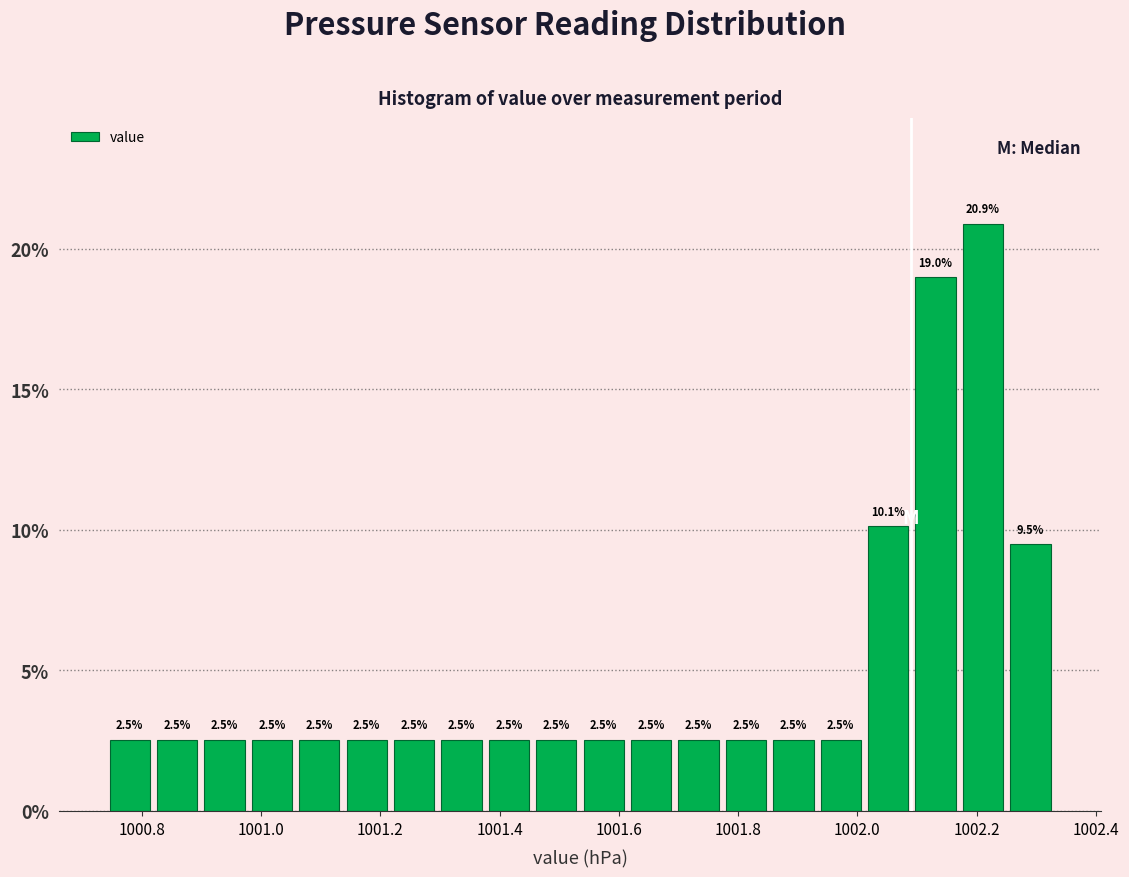

Read against the x-axis, roughly where is the centre of the tallest bar?

1002.22